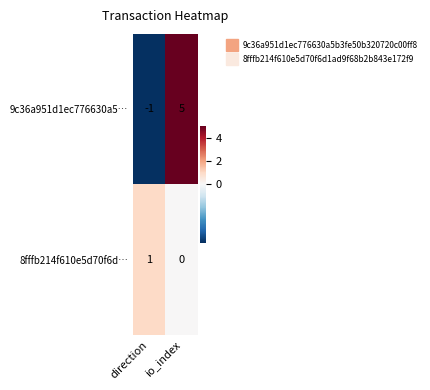

How many data points does each series have?

2